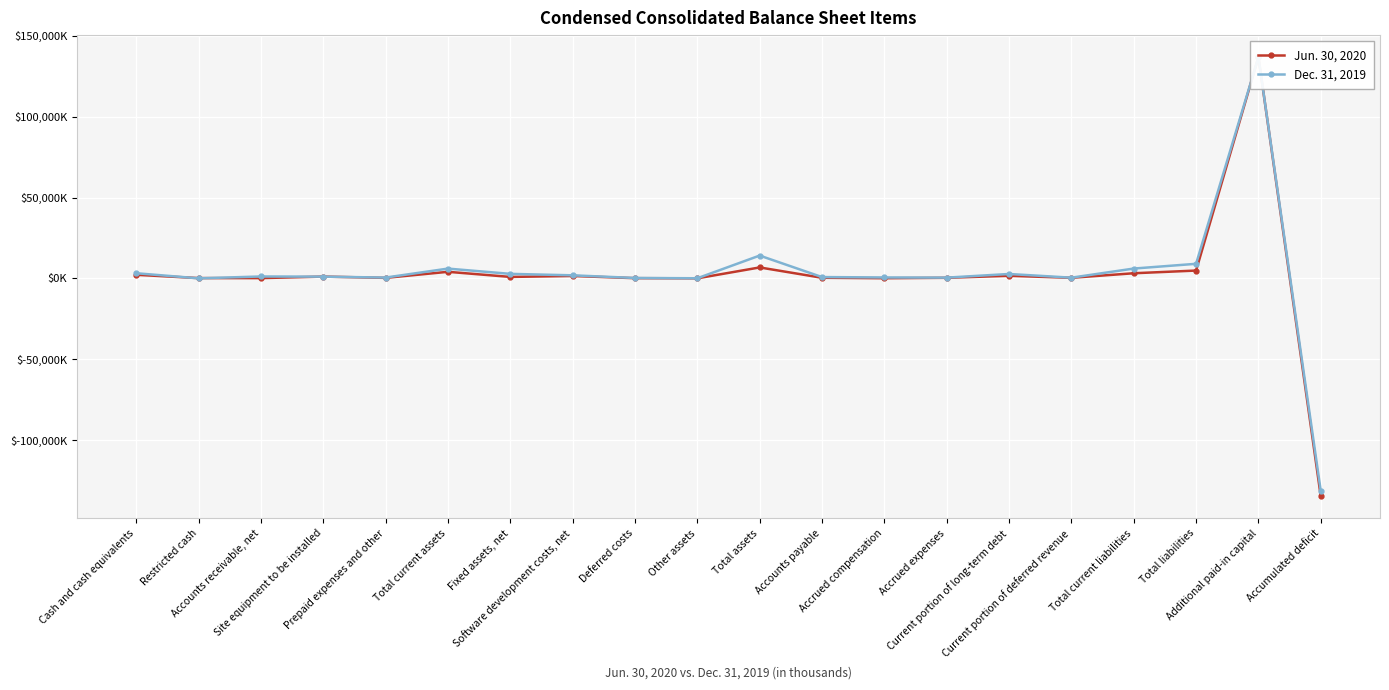

Is the value of Jun. 30, 2020 at Accumulated deficit greater than the value of Dec. 31, 2019 at Total assets?

No